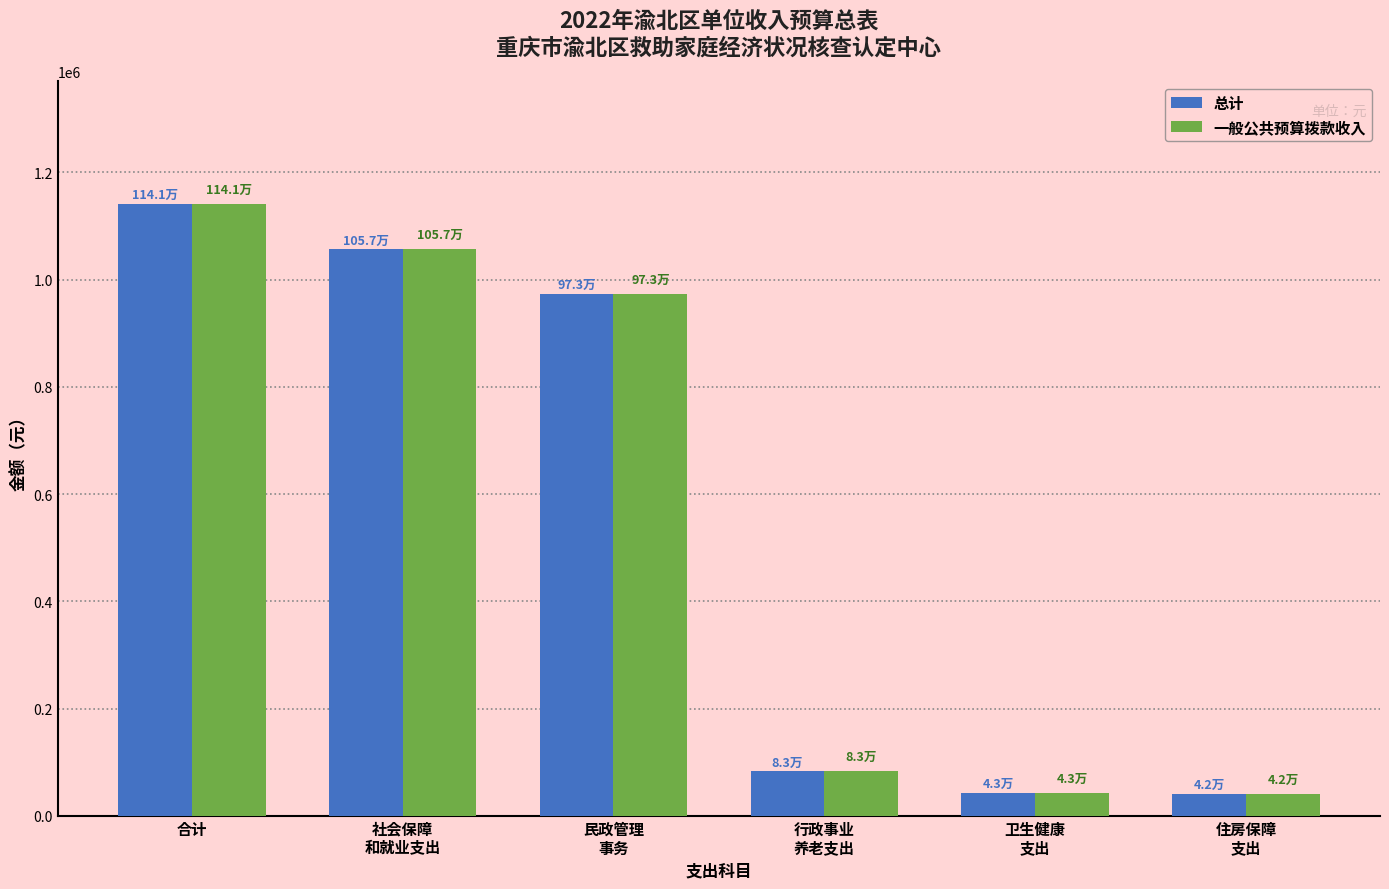

What is the sum of all 总计 values?

3339057.4